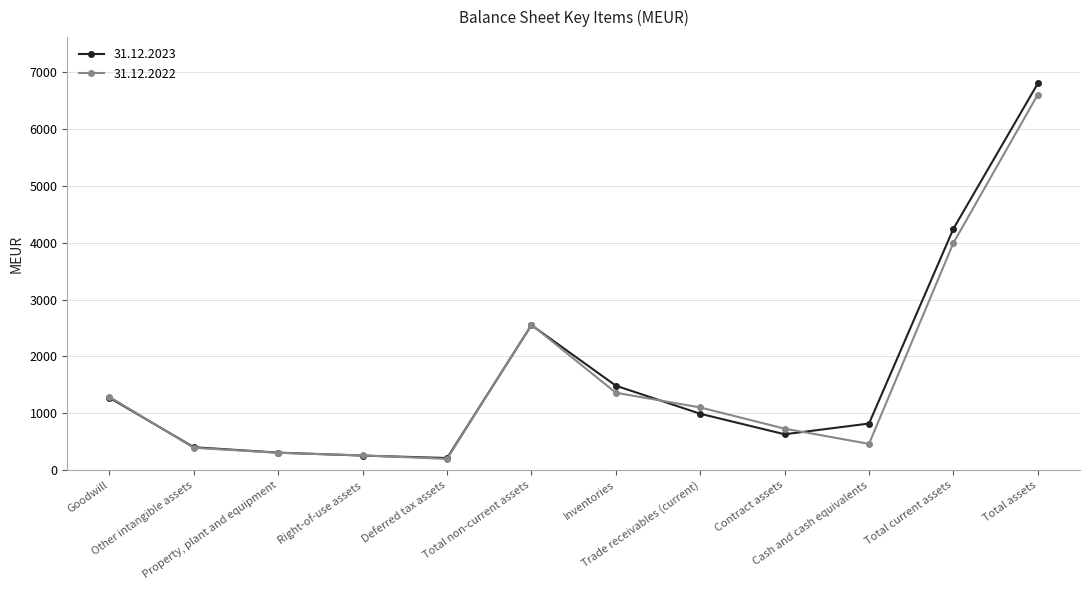

Which series has the largest range (max minus min)?

31.12.2023